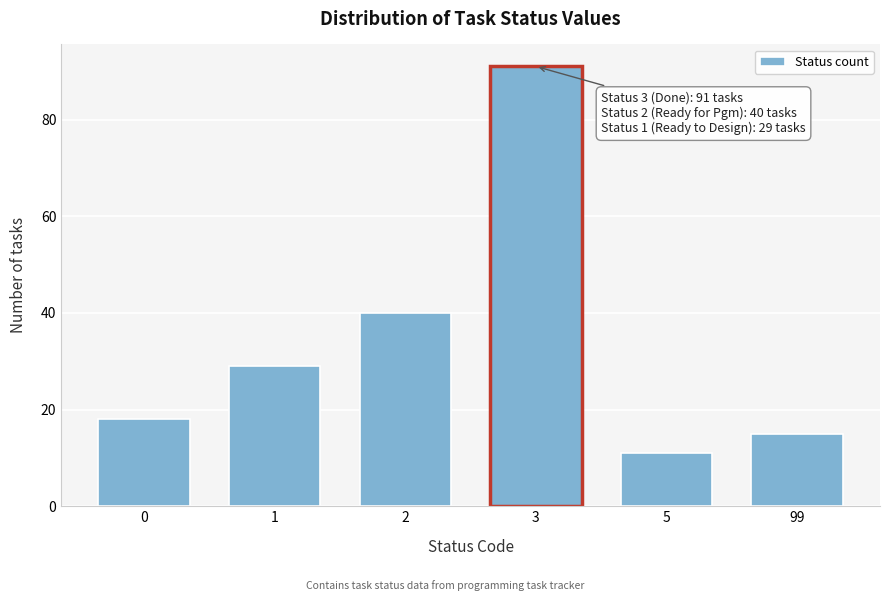

Reading left to right, what are all the values shown in this chart?

18	29	40	91	11	15